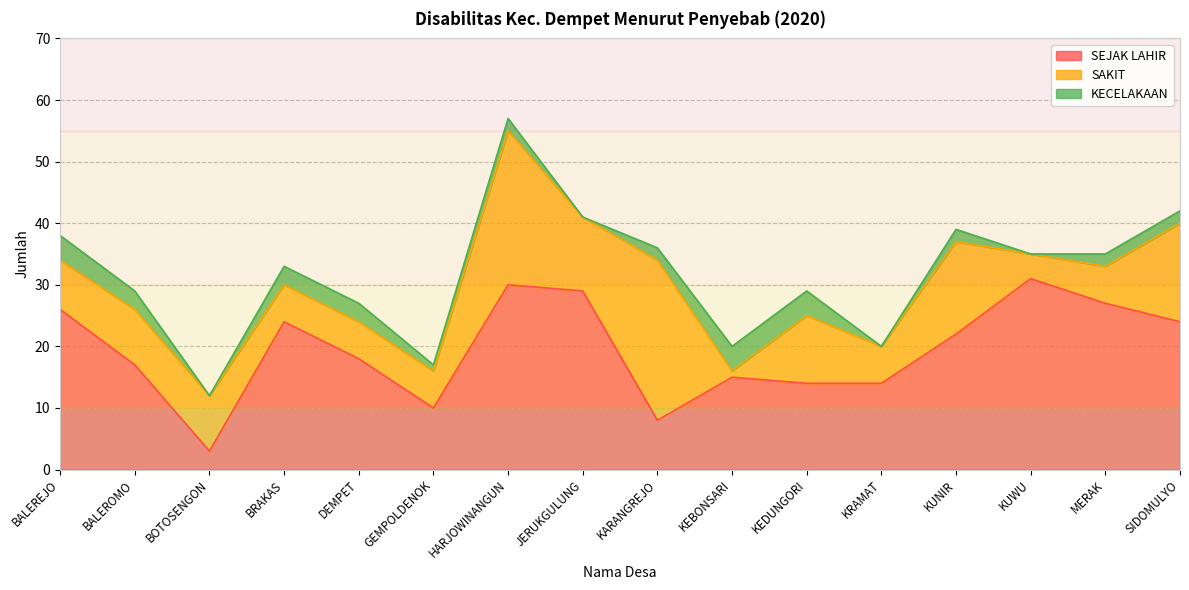

True or false: SEJAK LAHIR has a value of 23 at KEBONSARI.

False